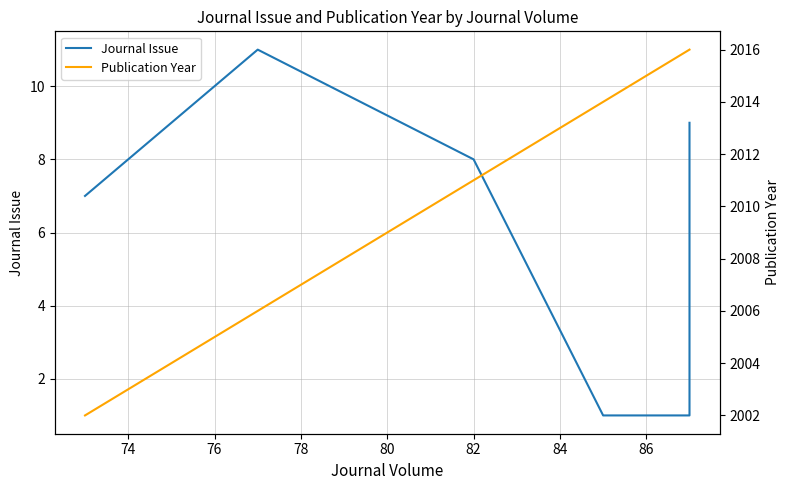

What is the difference between the highest and lowest values at 82?

2003